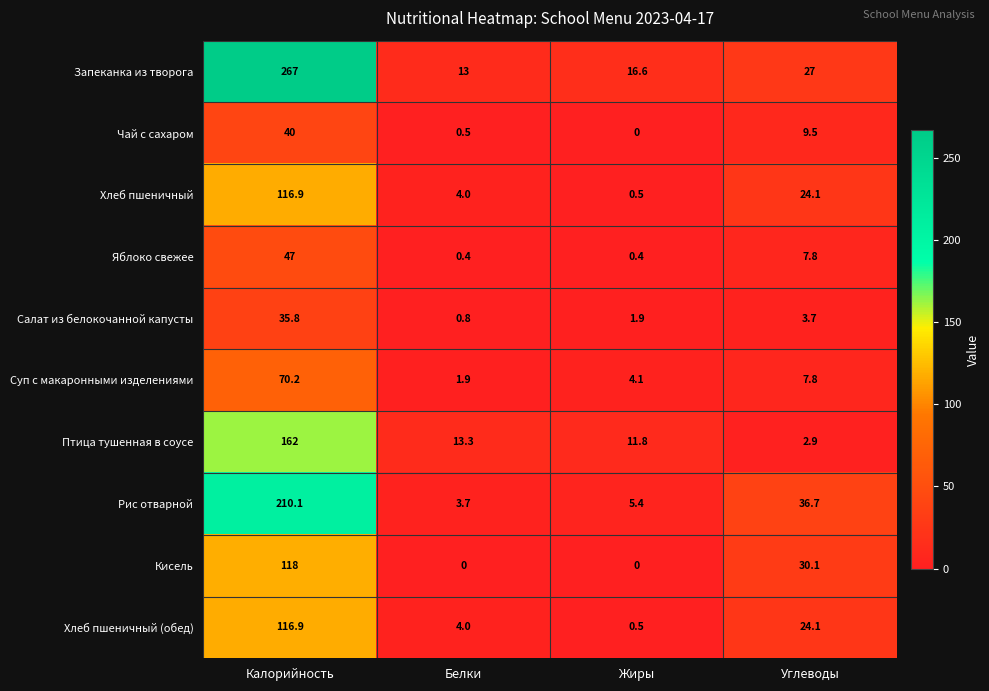

Which series changed the most between Калорийность and Белки?

Запеканка из творога